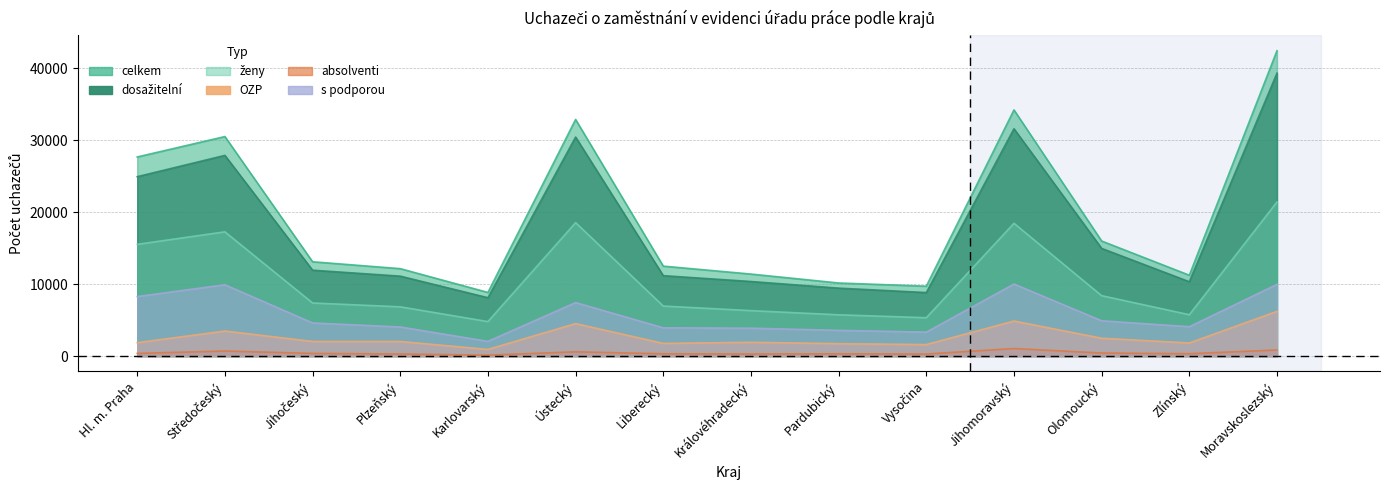

Which series changed the most between Liberecký and Jihomoravský?

celkem